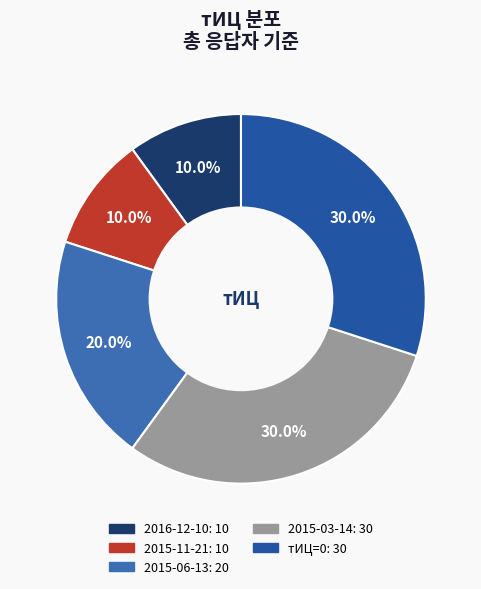

Is there any slice that represents more than half of the pie?

No